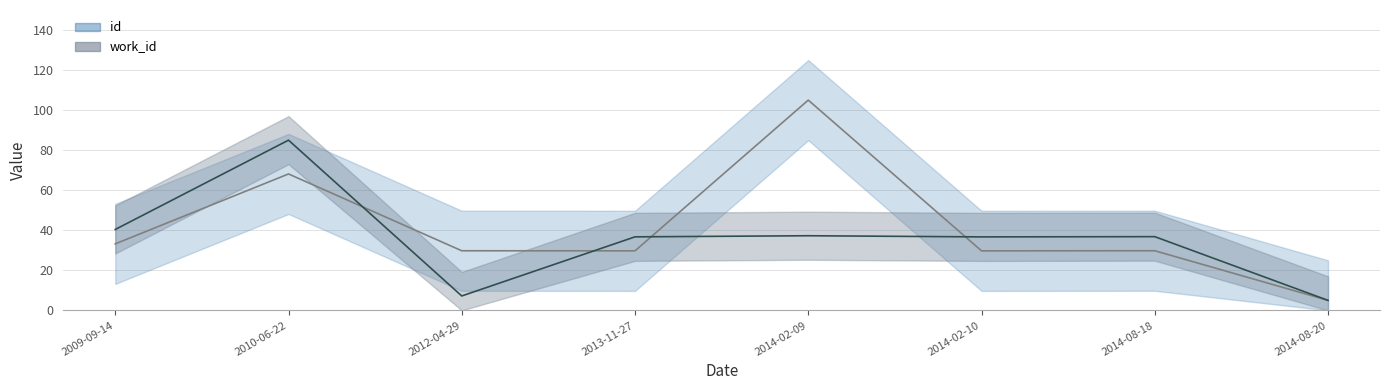

What is the difference between the highest and lowest values at 2013-11-27?

7.0